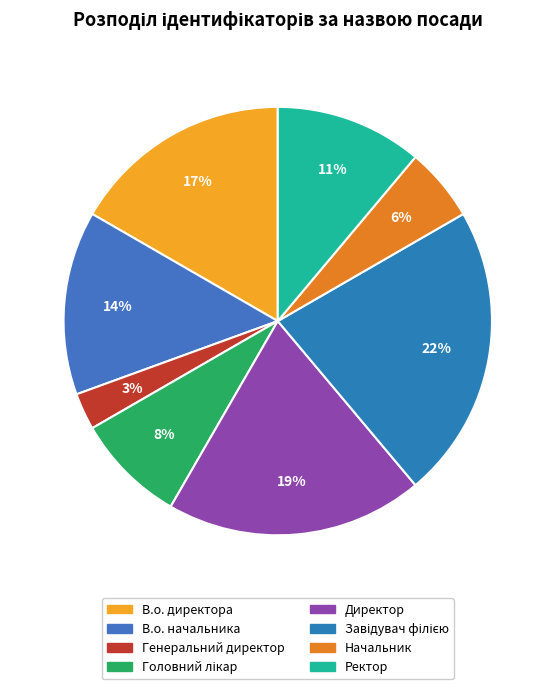

Between Головний лікар and Завідувач філією, which is larger?

Завідувач філією